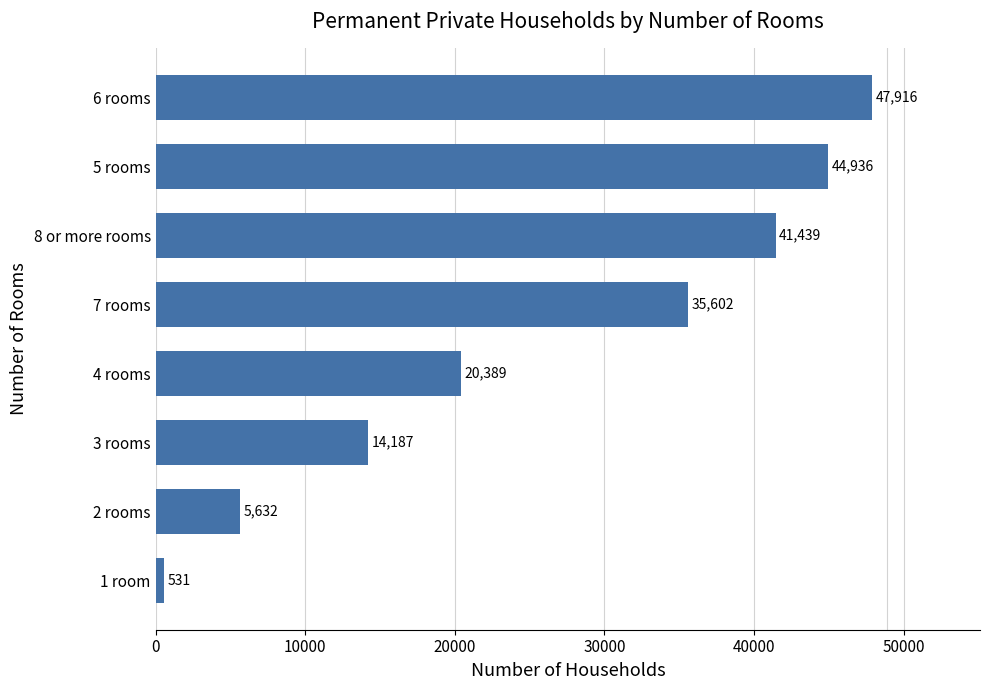

What is the greatest value displayed?

47916